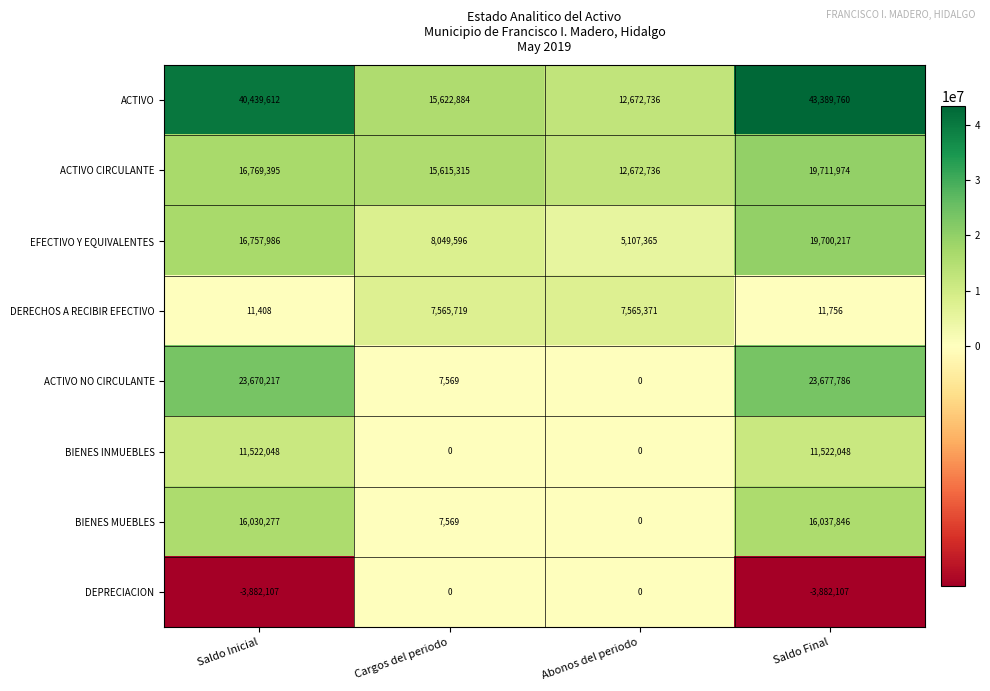

Which series changed the most between Abonos del periodo and Saldo Final?

ACTIVO